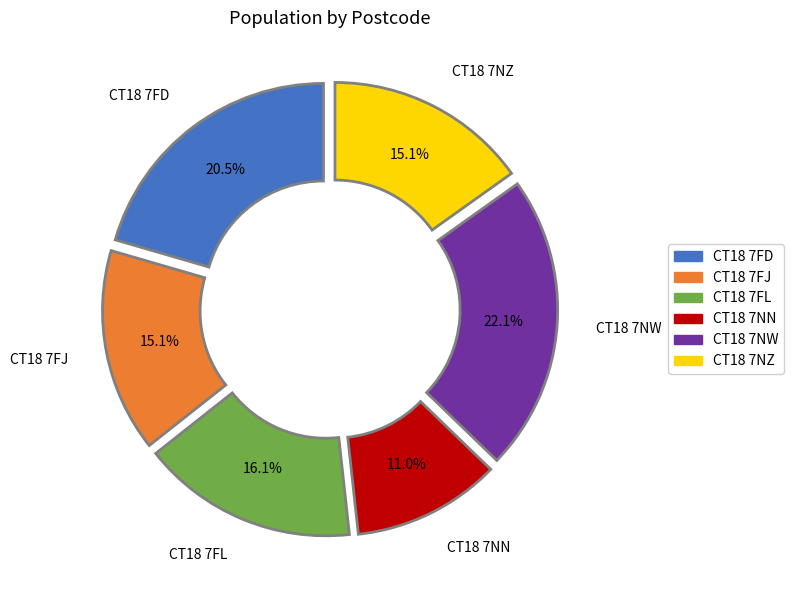

To the nearest percent, what is the average slice percentage?

17%